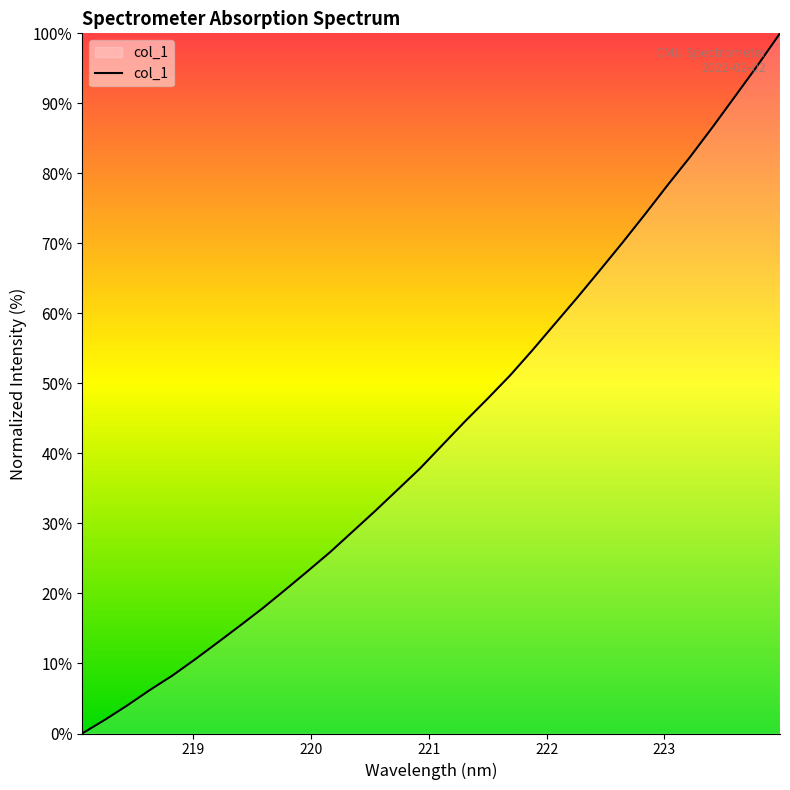

What is the greatest value displayed?

100.0